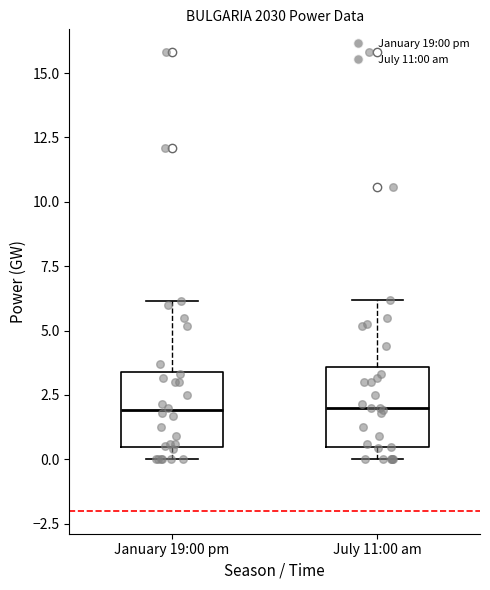

Where is the lower edge of the box for January 19:00 pm on the y-axis? The values are not printed on the chart, so give them approximately, as read against the axis.

0.5